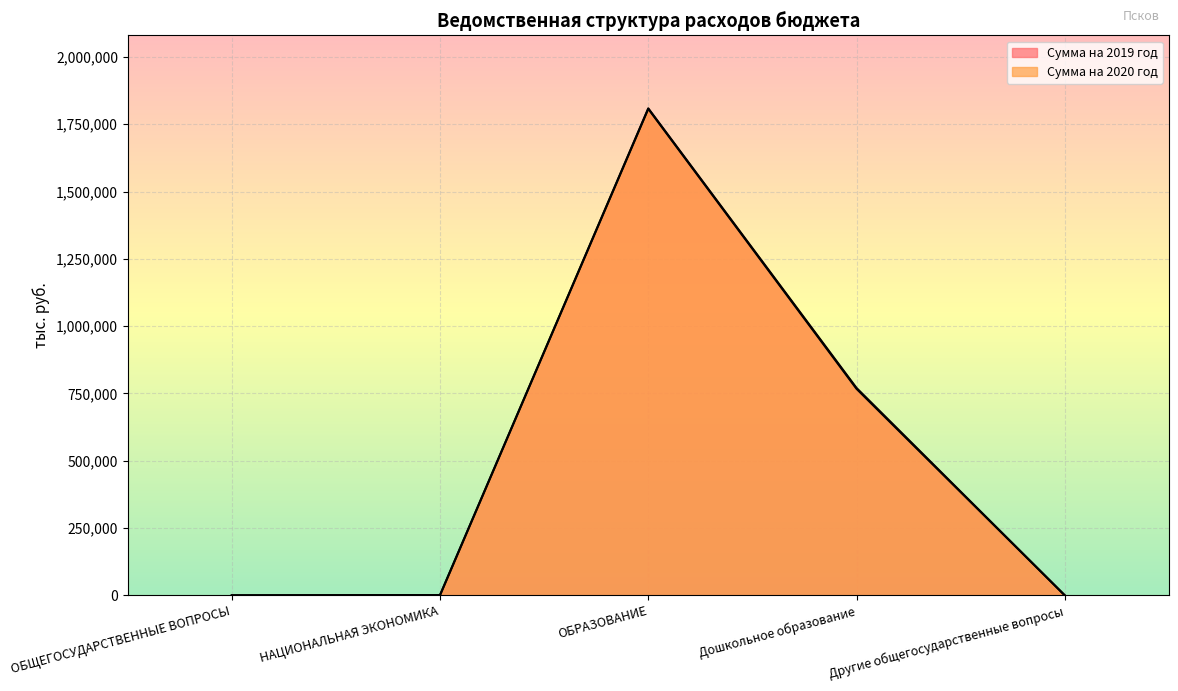

What is the label of the 2nd point from the right?

Дошкольное образование